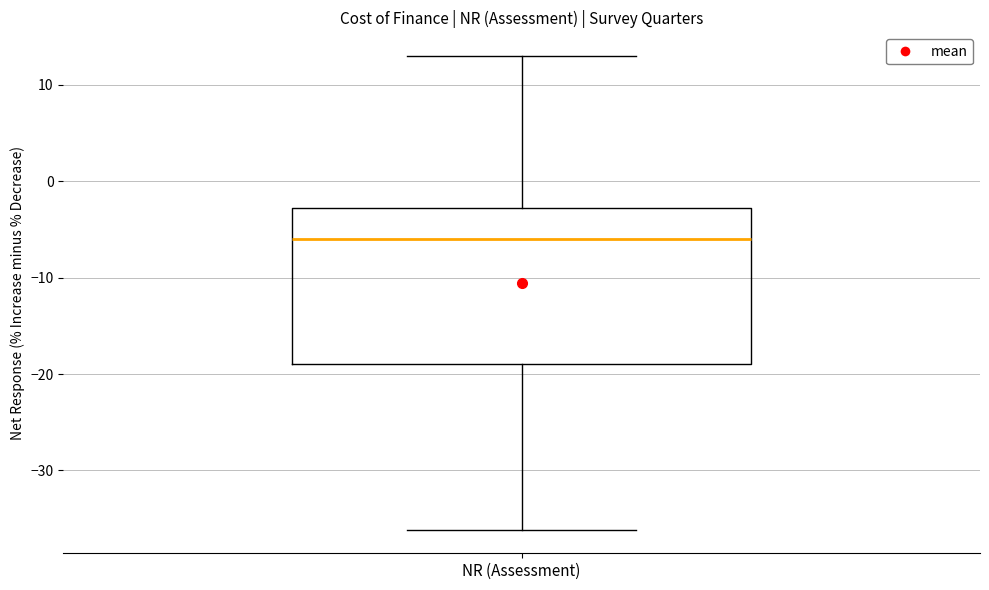

Transcribe this box plot: give where the median line is, the range the box spans, and where the two whiskers end, as read against the y-axis. The values are not printed on the chart, so give them approximately, as read against the axis.

median -6, box -19 to -3, whiskers -36 to 13